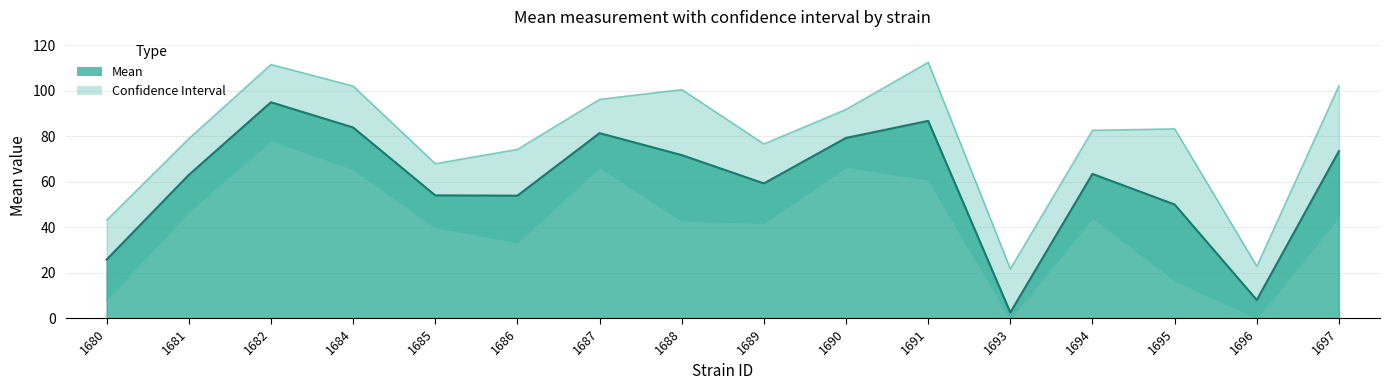

Which label corresponds to the smallest value in the chart?

1693